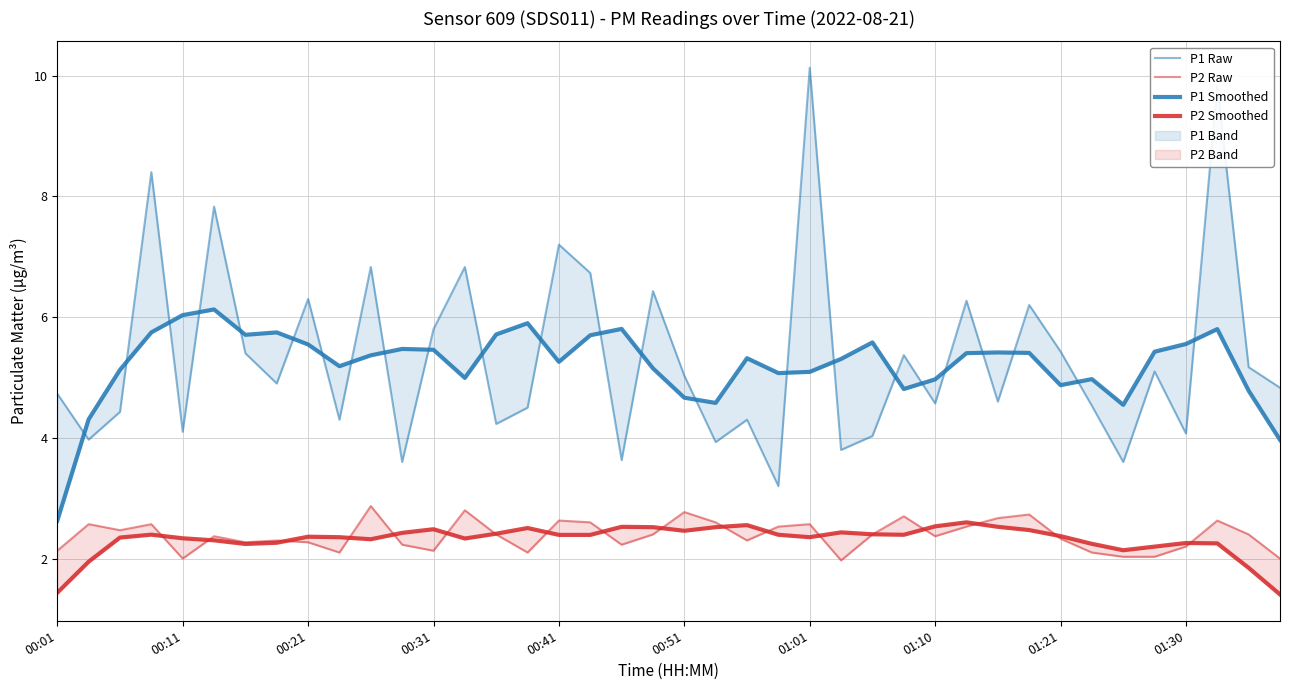

At which category does the chart reach its peak across all series?

01:01